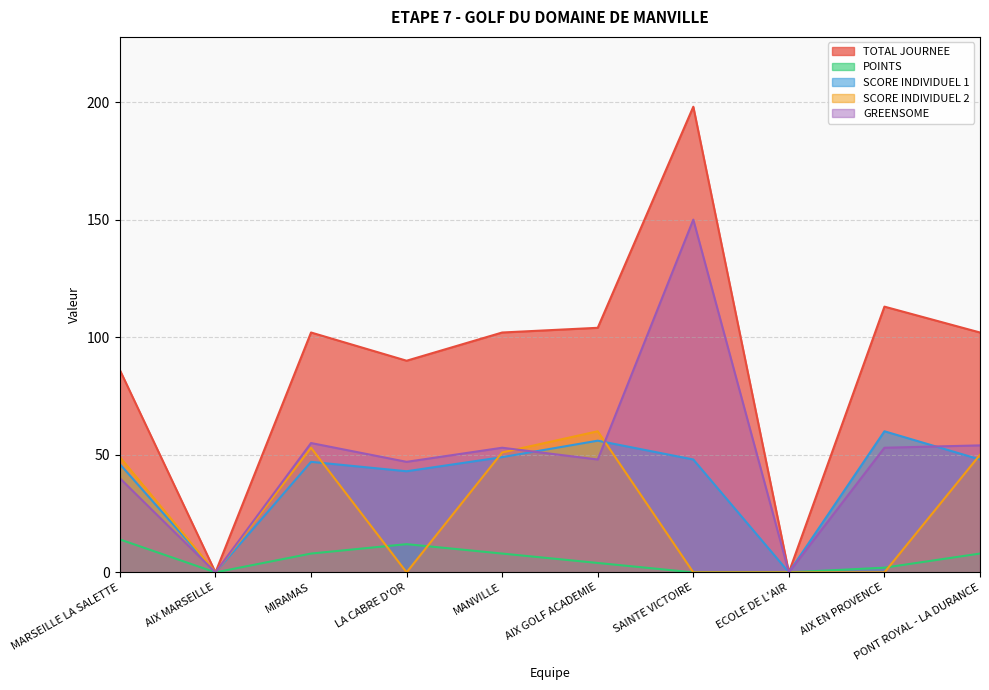

Where is the first local maximum for SCORE INDIVIDUEL 2?

MIRAMAS